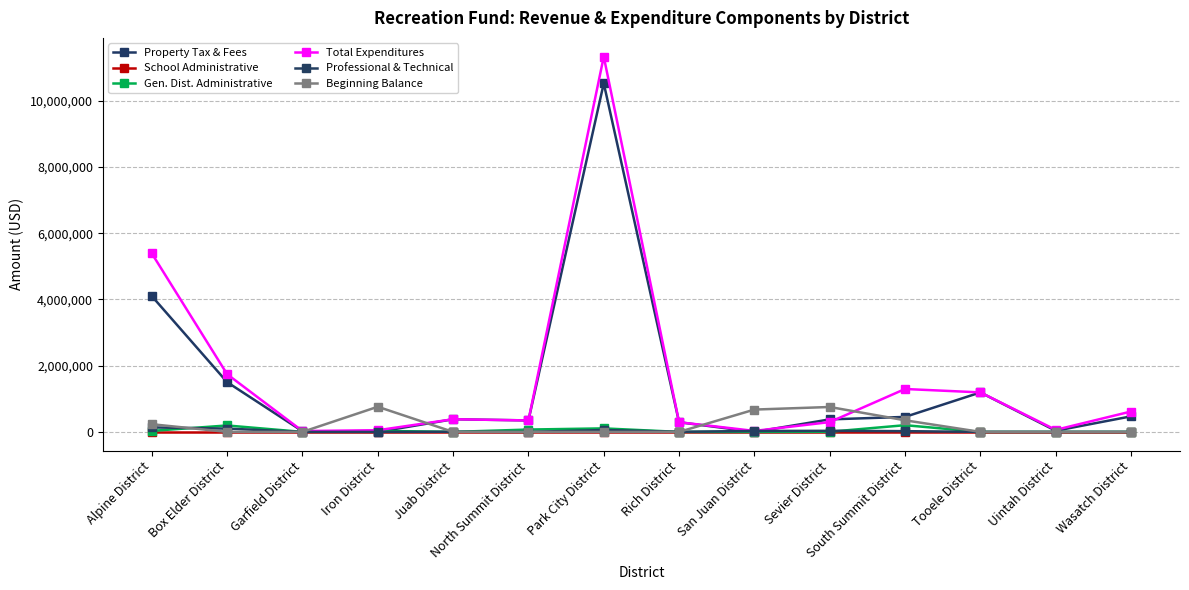

The School Administrative series shows 0.0 at Iron District. True or false?

True